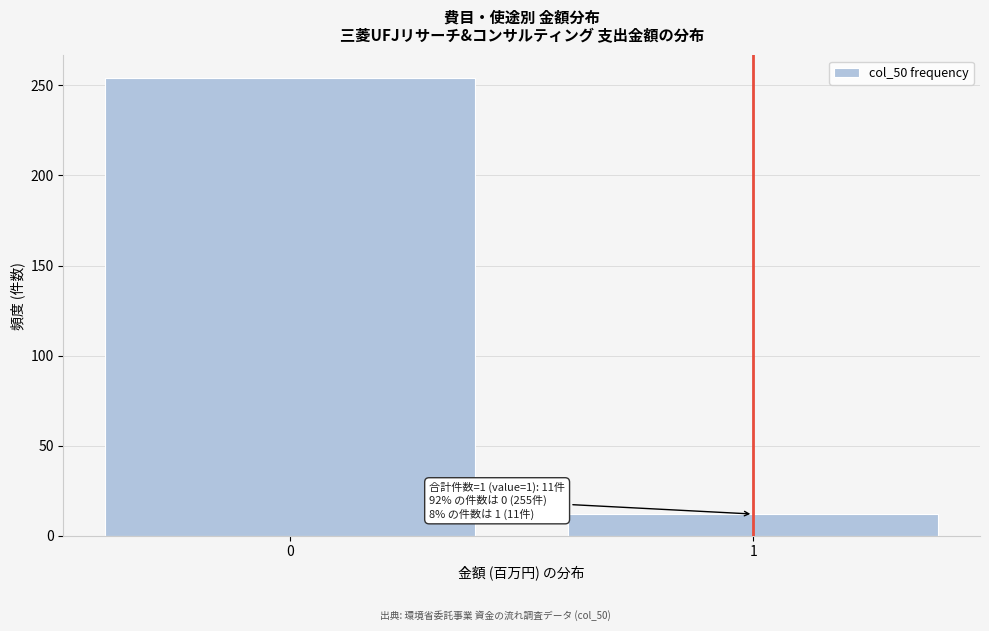

Reading right to left, extract all data points from this chart.

12	254